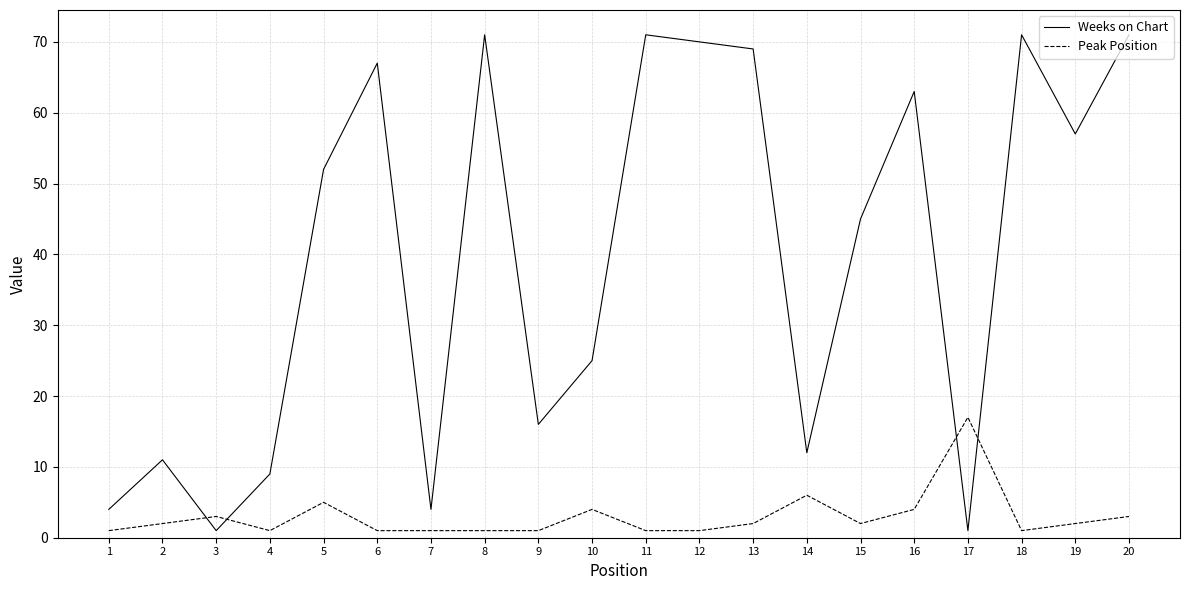

What is the spread (max minus min) of values at 20?

68